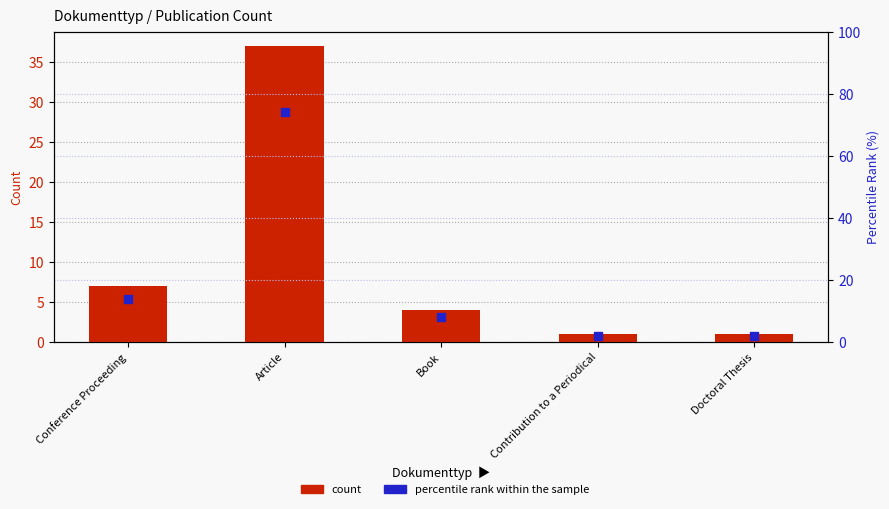

What are all the series names shown in the legend?

count, percentile rank within the sample